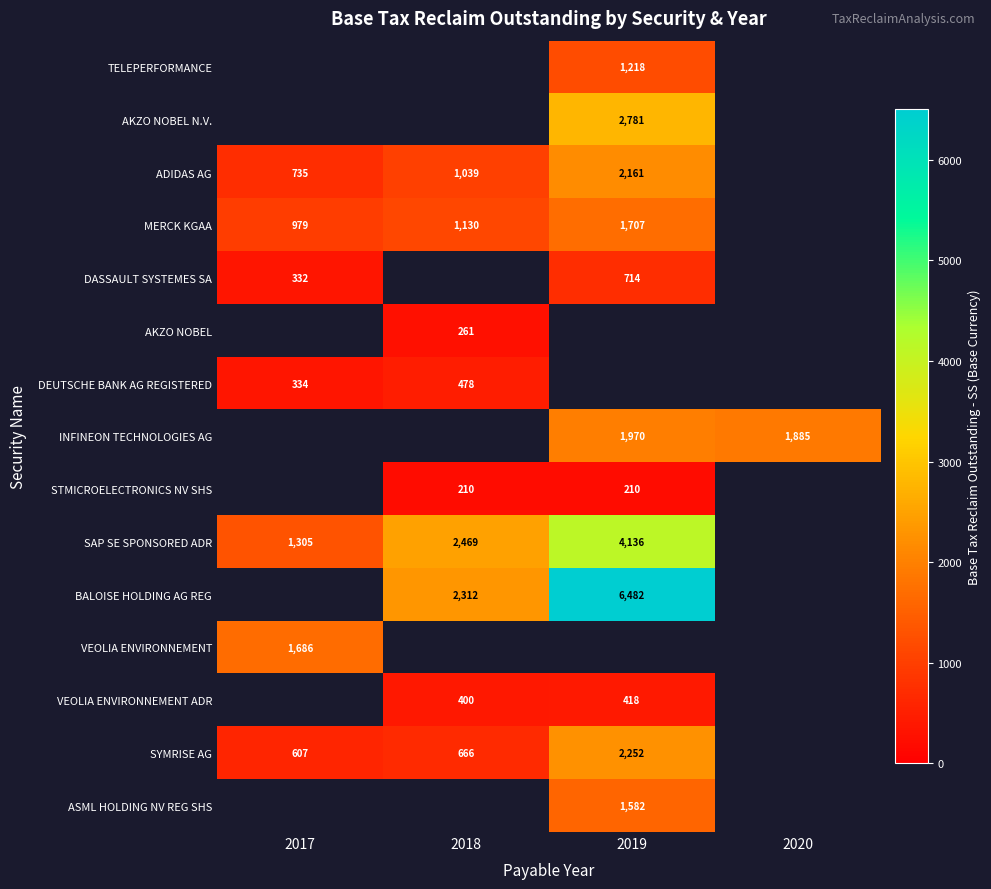

Is the value of INFINEON TECHNOLOGIES AG at 2020 greater than the value of MERCK KGAA at 2018?

Yes